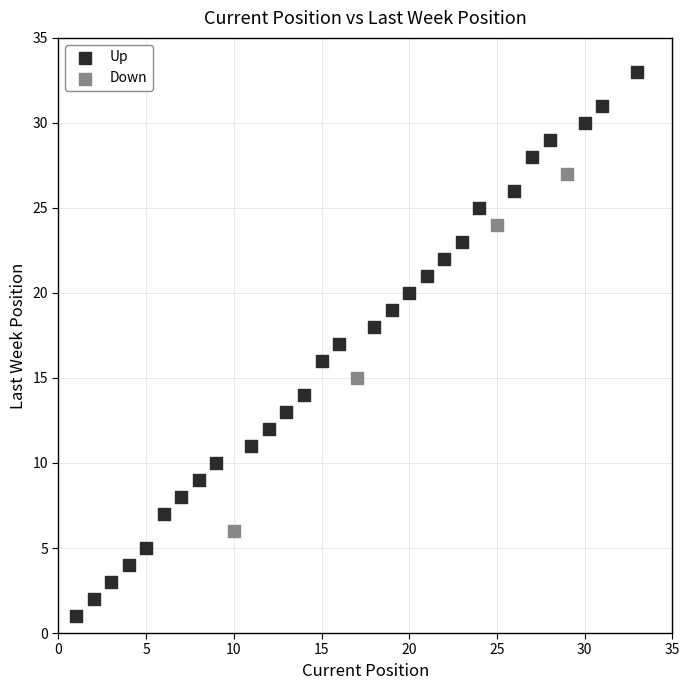

Which series reaches the maximum Y coordinate?

Up